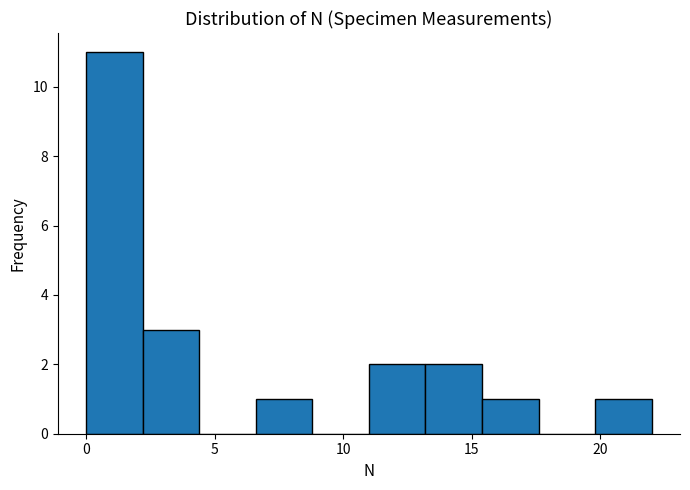

Reading left to right, list every bar in this chart as the range it spans on the x-axis followed by its height. Neither the bar edges nor the heights are printed on the chart, so give them approximately, as read against the axes.

0.0 to 2.2: 11
2.2 to 4.4: 3
4.4 to 6.6: 0
6.6 to 8.8: 1
8.8 to 11.0: 0
11.0 to 13.2: 2
13.2 to 15.4: 2
15.4 to 17.6: 1
17.6 to 19.8: 0
19.8 to 22.0: 1